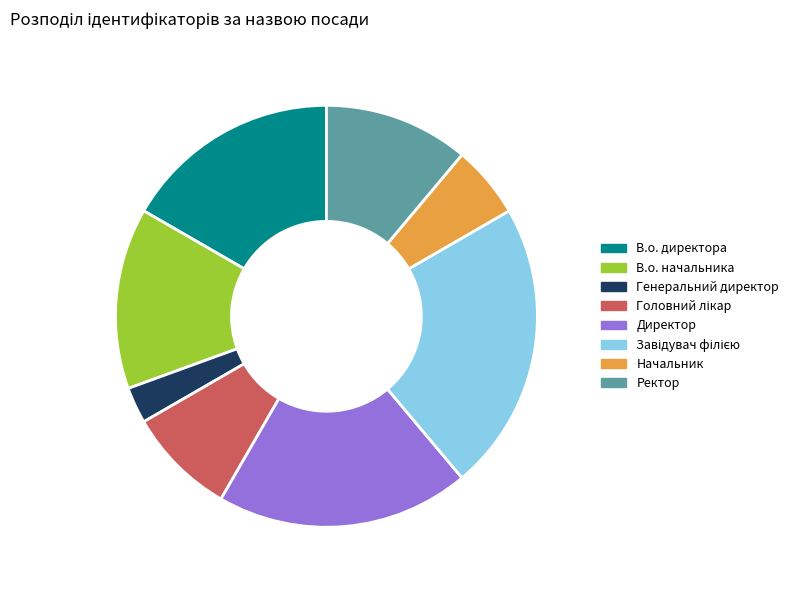

How many slices are in this pie chart?

8